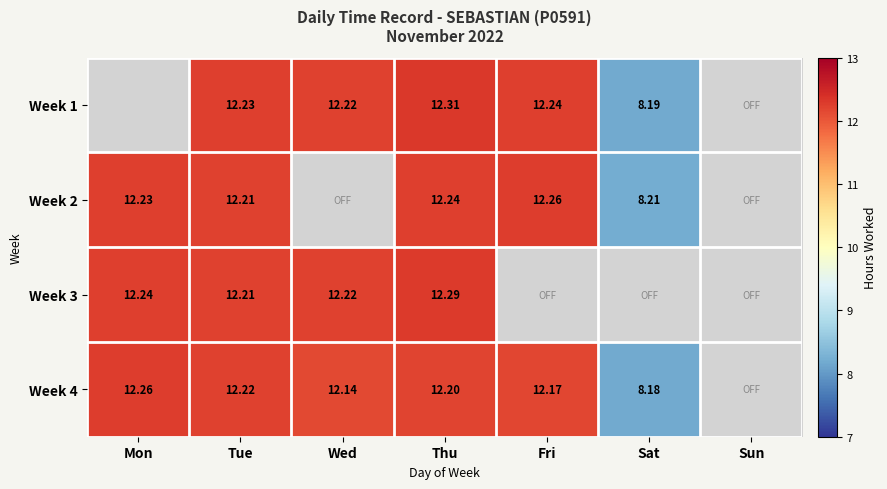

At which label does Week 2 first exceed 12?

Mon